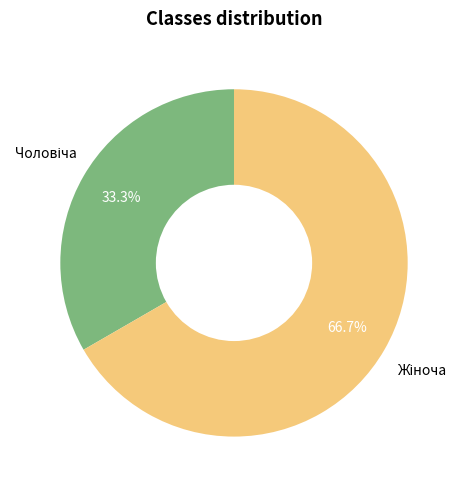

Does Жіноча represent more than half of the total?

Yes